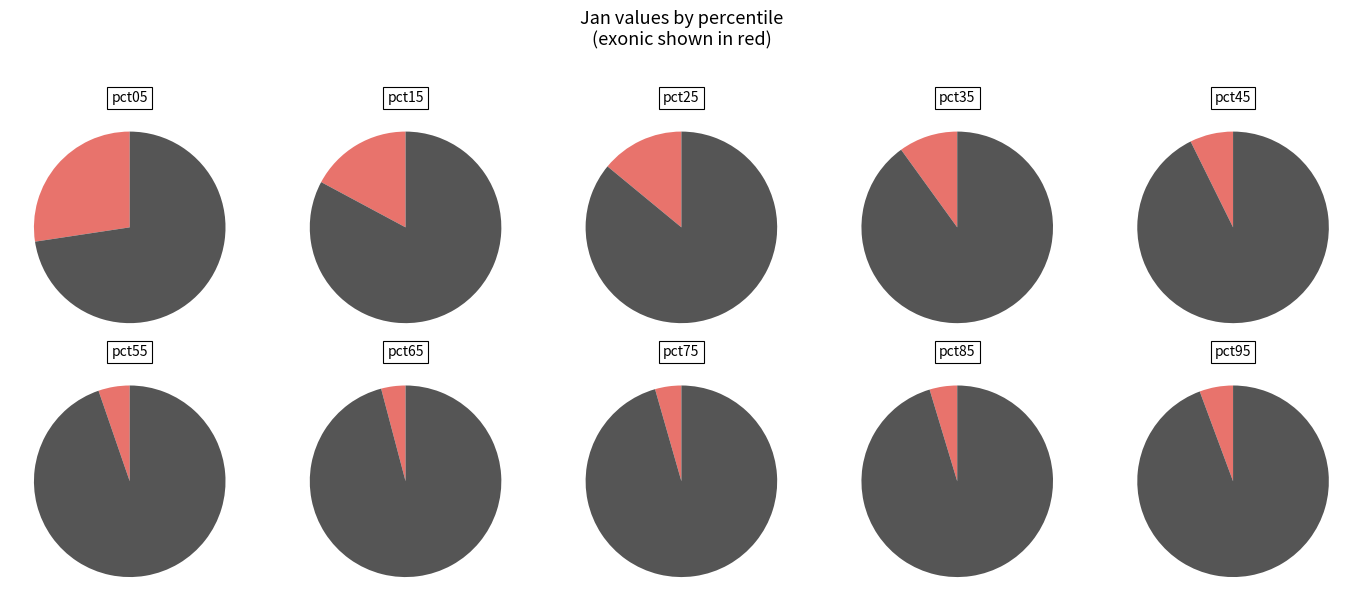

What is the largest slice in the pie chart?

pct05